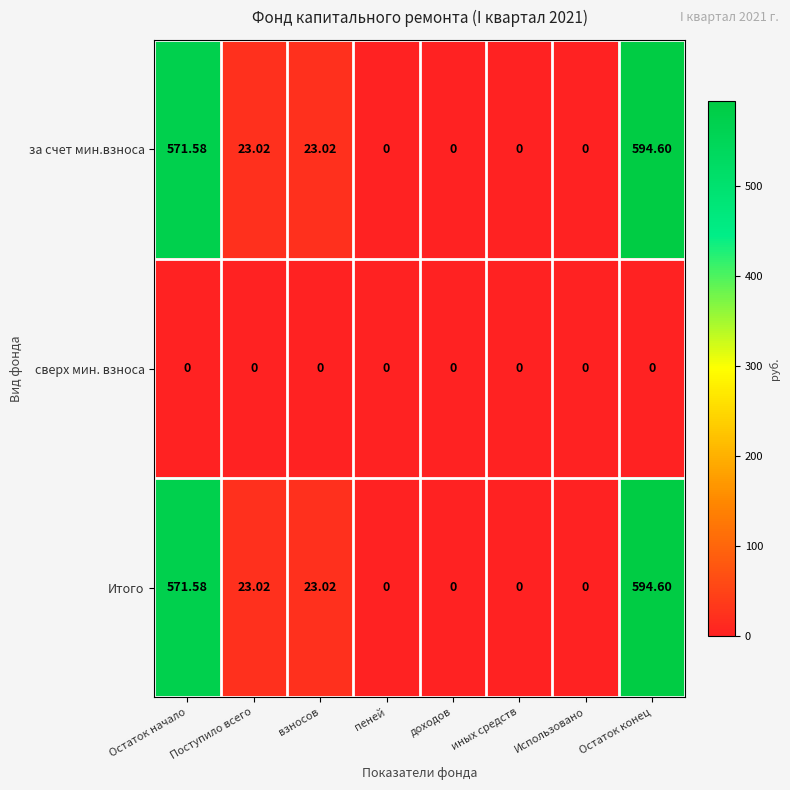

At which label does за счет мин.взноса reach its peak?

Остаток конец